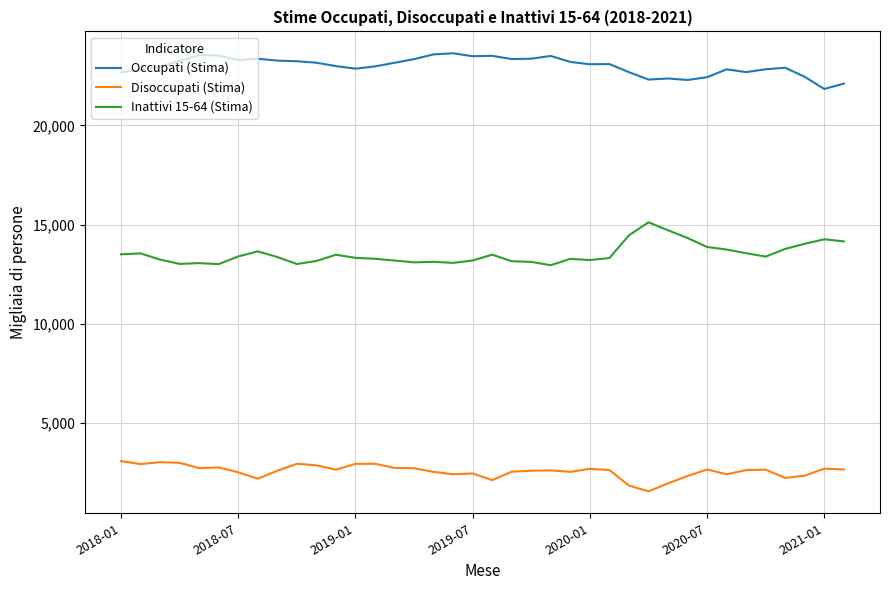

Which series has the largest total across all categories?

Occupati (Stima)